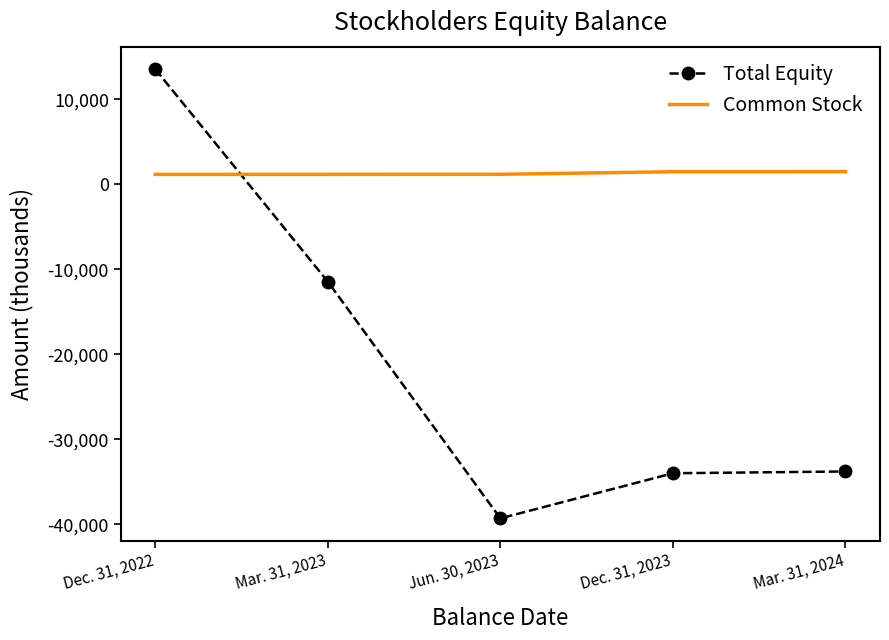

Which series has the largest total across all categories?

Common Stock